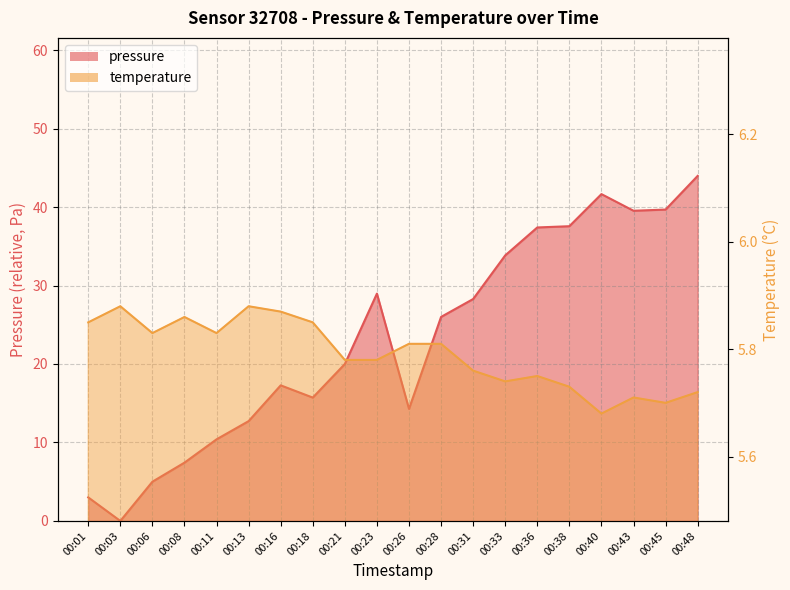

What is the average value of the temperature series?

5.8